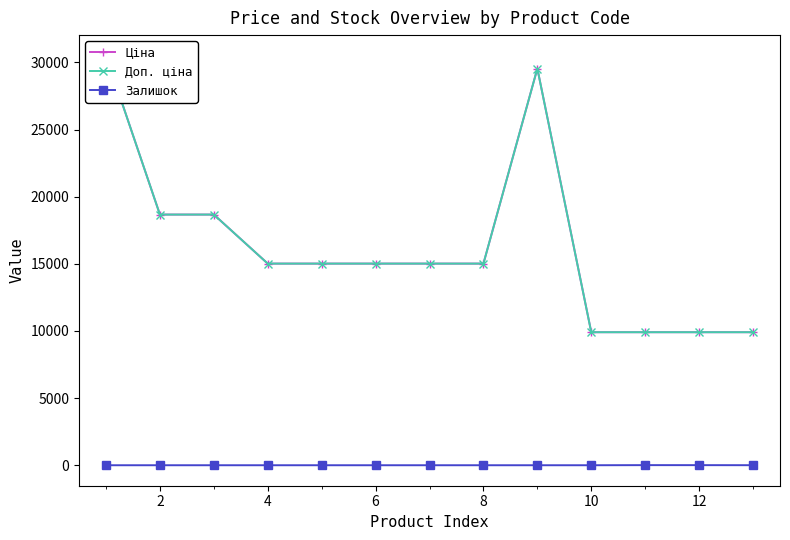

True or false: Доп. ціна and Залишок cross at least once.

False